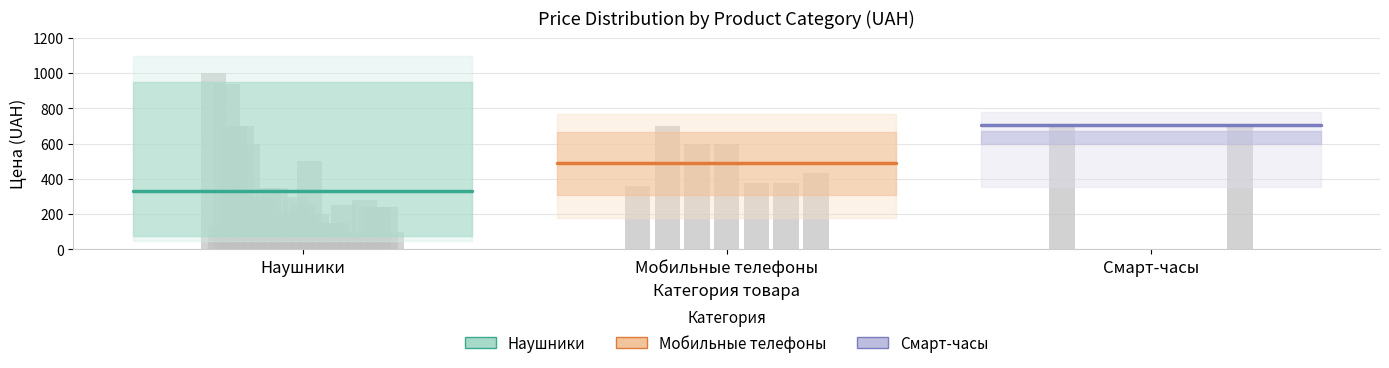

What is the average value of the Смарт-часы series?

706.0